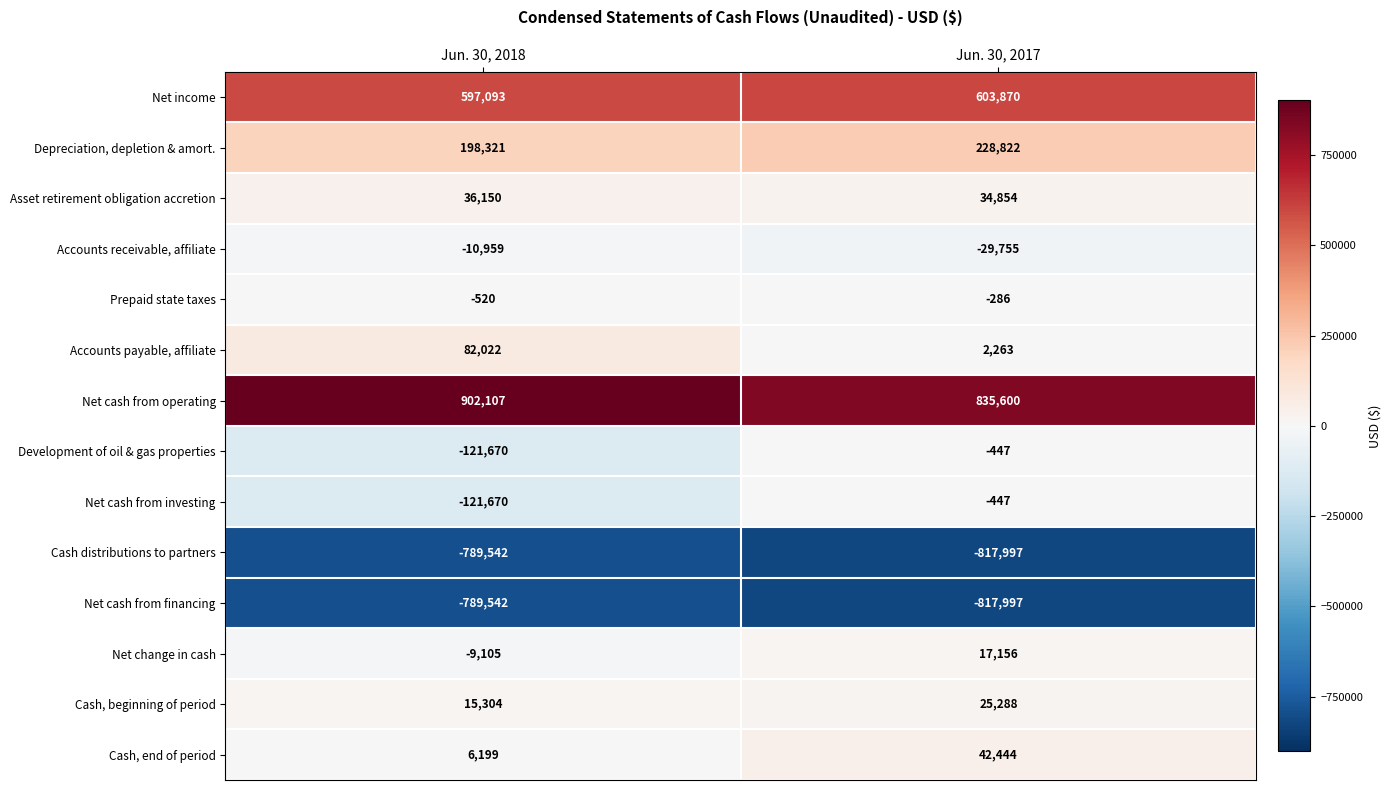

Reading left to right, transcribe all the data shown in this chart.

Net income: 597093	603870
Depreciation, depletion & amort.: 198321	228822
Asset retirement obligation accretion: 36150	34854
Accounts receivable, affiliate: -10959	-29755
Prepaid state taxes: -520	-286
Accounts payable, affiliate: 82022	2263
Net cash from operating: 902107	835600
Development of oil & gas properties: -121670	-447
Net cash from investing: -121670	-447
Cash distributions to partners: -789542	-817997
Net cash from financing: -789542	-817997
Net change in cash: -9105	17156
Cash, beginning of period: 15304	25288
Cash, end of period: 6199	42444